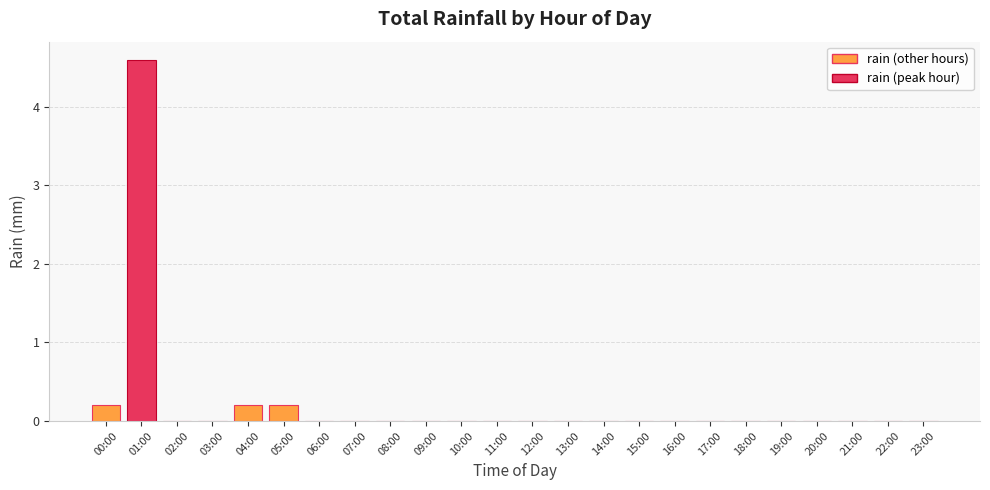

How many data points does each series have?

24